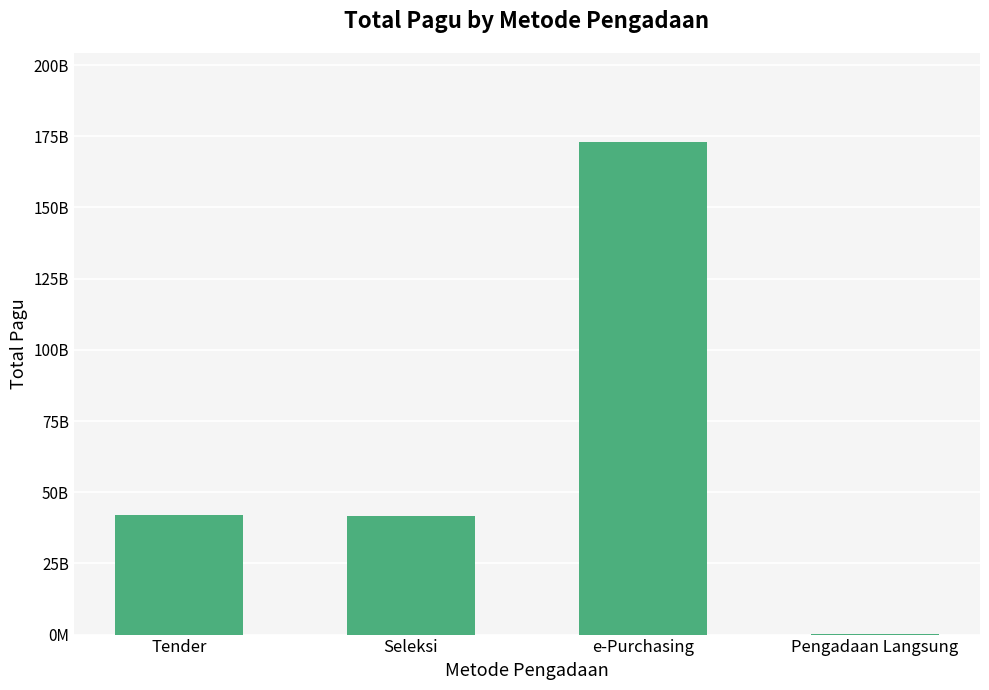

What value does the data have at e-Purchasing?

173077500000